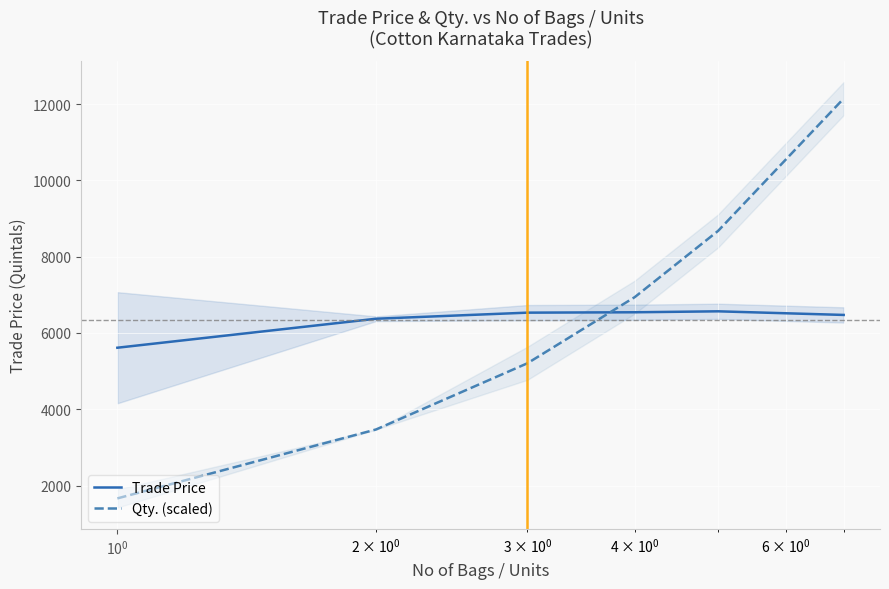

Which series ends up on top after the final intersection of Qty. (scaled) and Trade Price?

Qty. (scaled)